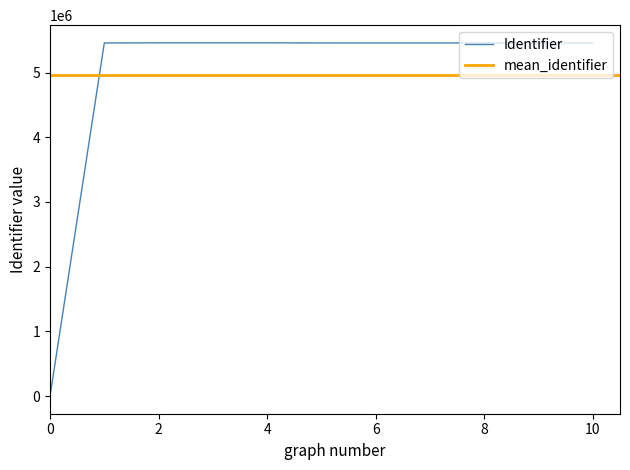

The value at Uitleg is 7405813. True or false?

False